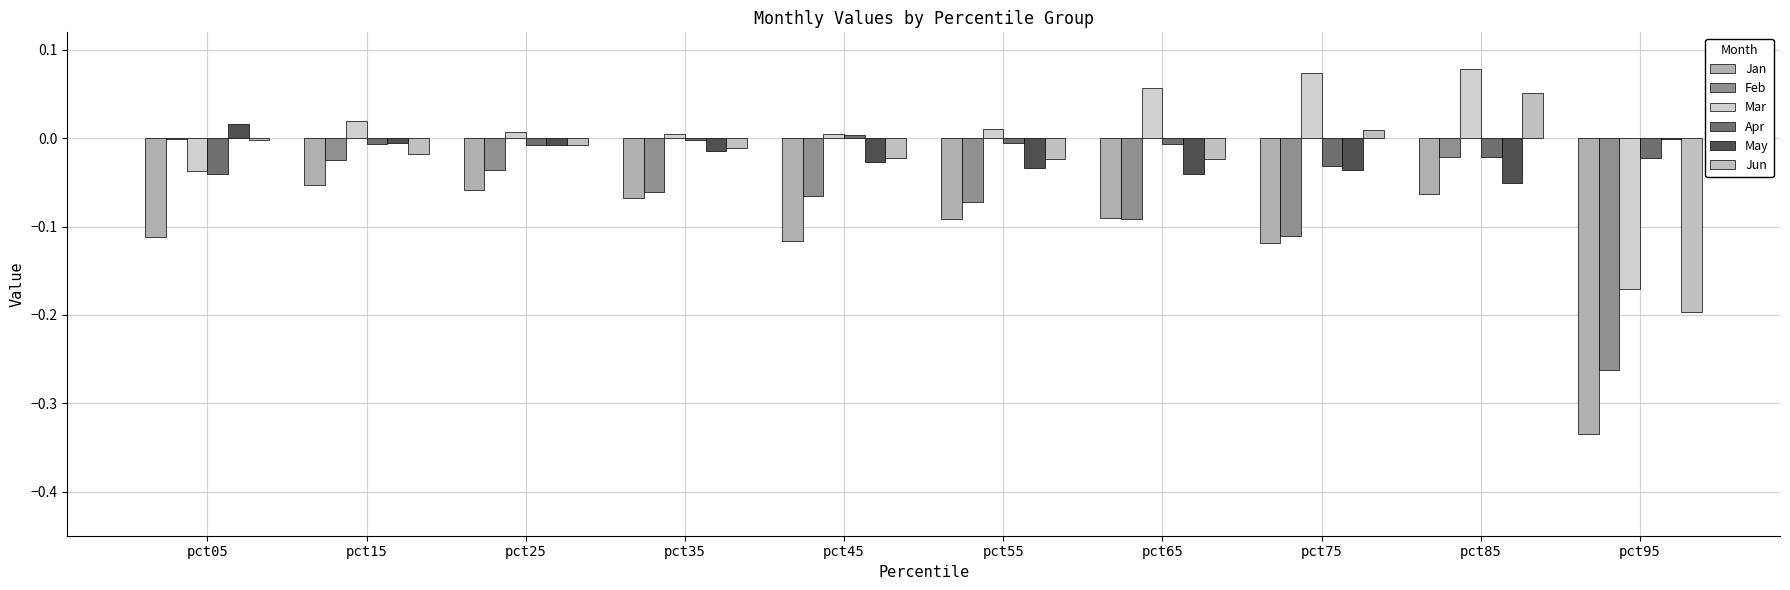

Are the bars grouped side by side (vs. stacked)?

Yes